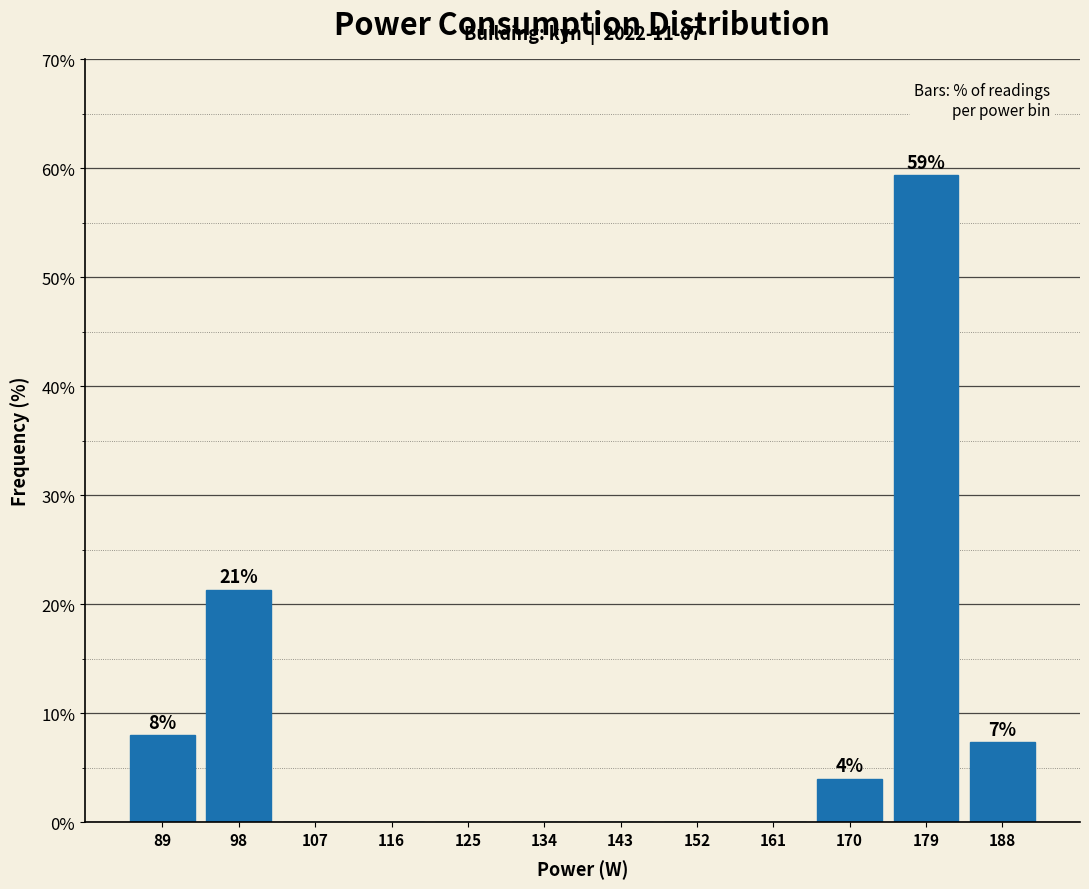

Over which range of the x-axis is the bar tallest?

174 to 183